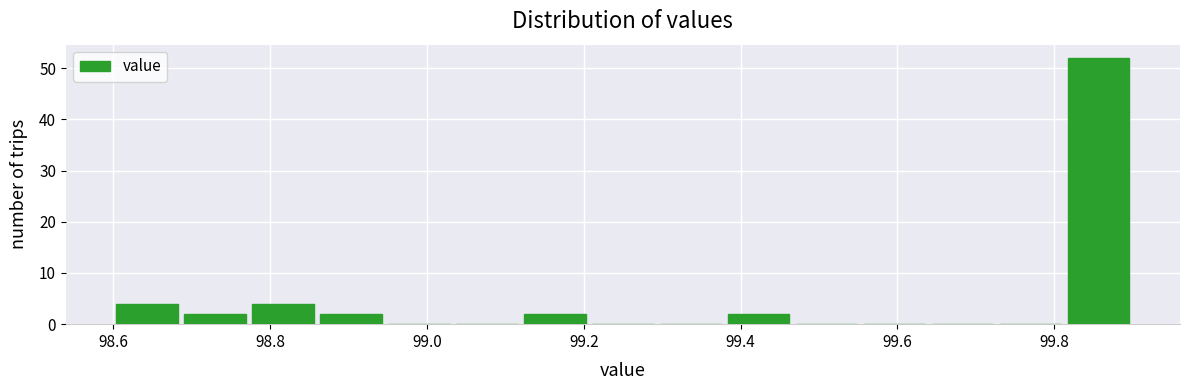

Reading left to right, transcribe this chart: for each bar, give the range it covers on the x-axis and its height. Neither the bar edges nor the heights are printed on the chart, so give them approximately, as read against the axes.

98.60 to 98.68: 4
98.68 to 98.78: 2
98.78 to 98.86: 4
98.86 to 98.94: 2
98.94 to 99.04: 0
99.04 to 99.12: 0
99.12 to 99.20: 2
99.20 to 99.30: 0
99.30 to 99.38: 0
99.38 to 99.46: 2
99.46 to 99.56: 0
99.56 to 99.64: 0
99.64 to 99.72: 0
99.72 to 99.82: 0
99.82 to 99.90: 52